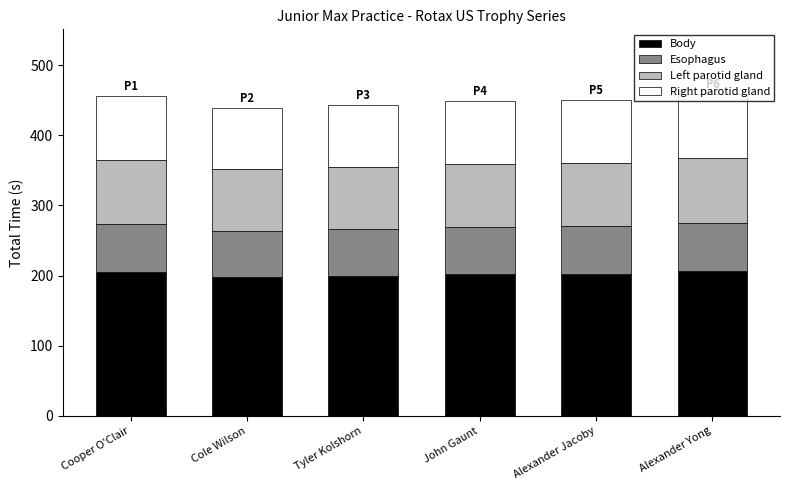

What is the sum of all Body values?

1214.2